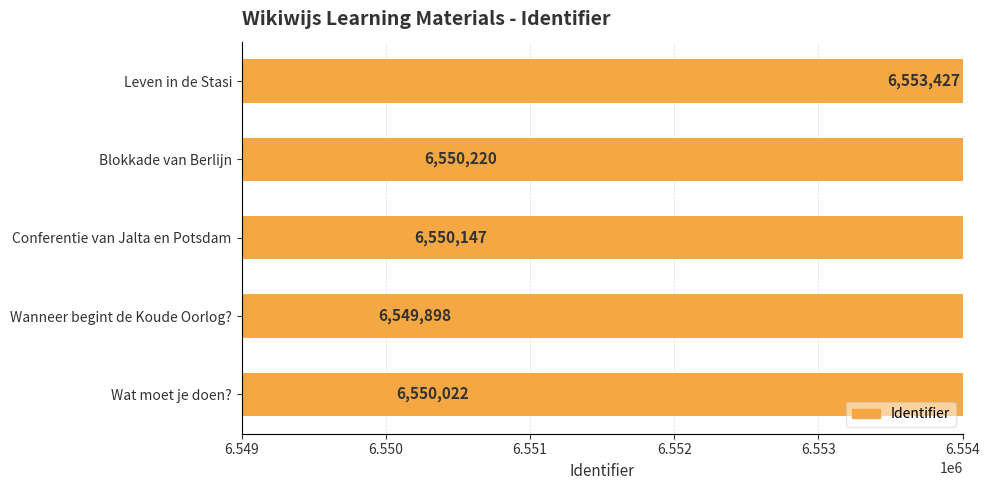

Are the bars grouped side by side (vs. stacked)?

No